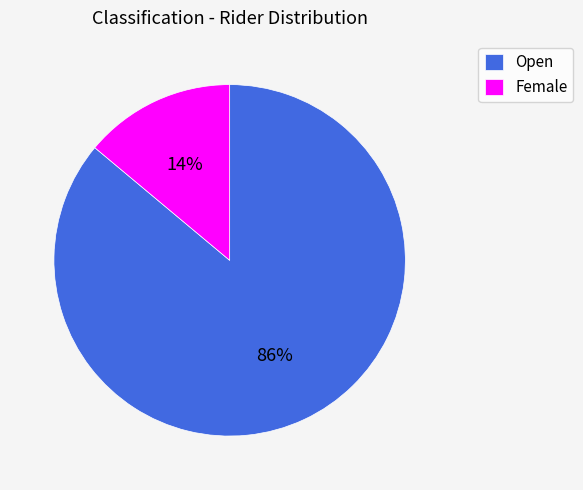

How many slices are in this pie chart?

2